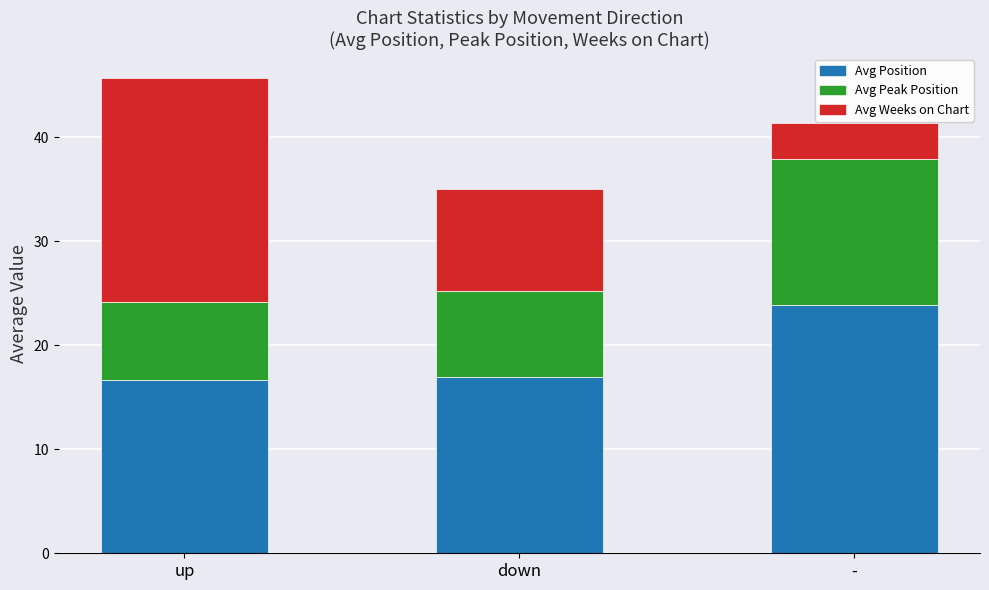

Count the number of categories in the chart.

3